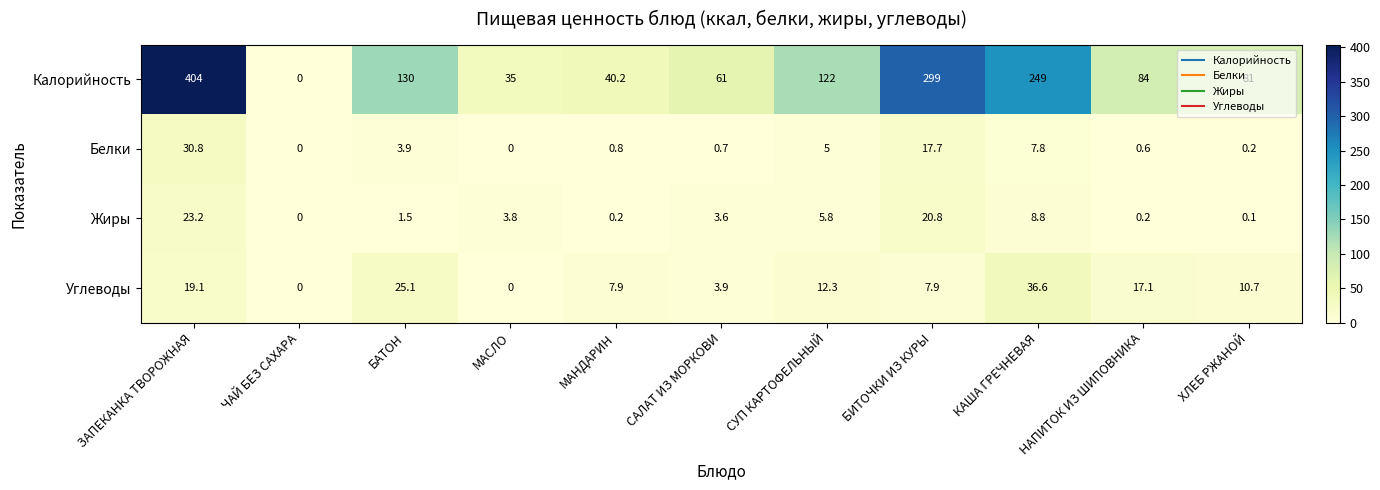

What is the difference between the highest and lowest values at ЗАПЕКАНКА ТВОРОЖНАЯ?

384.9